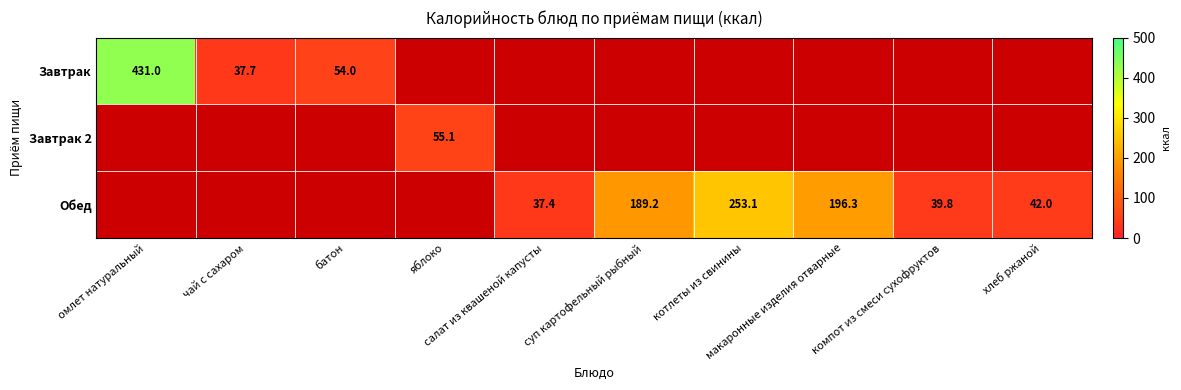

List the series in order of their peak value, lowest first.

Завтрак 2, Обед, Завтрак